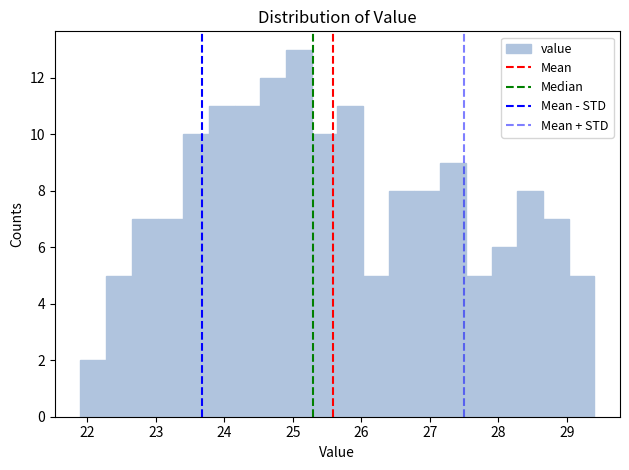

Read against the x-axis, roughly where is the centre of the tallest bar?

25.1